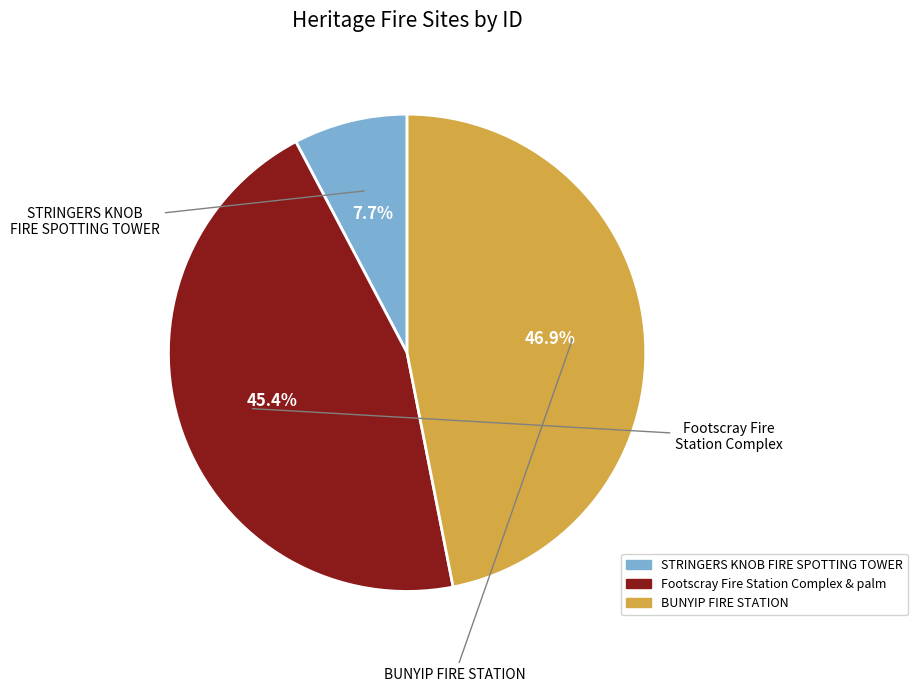

Count the number of slices in the pie.

3